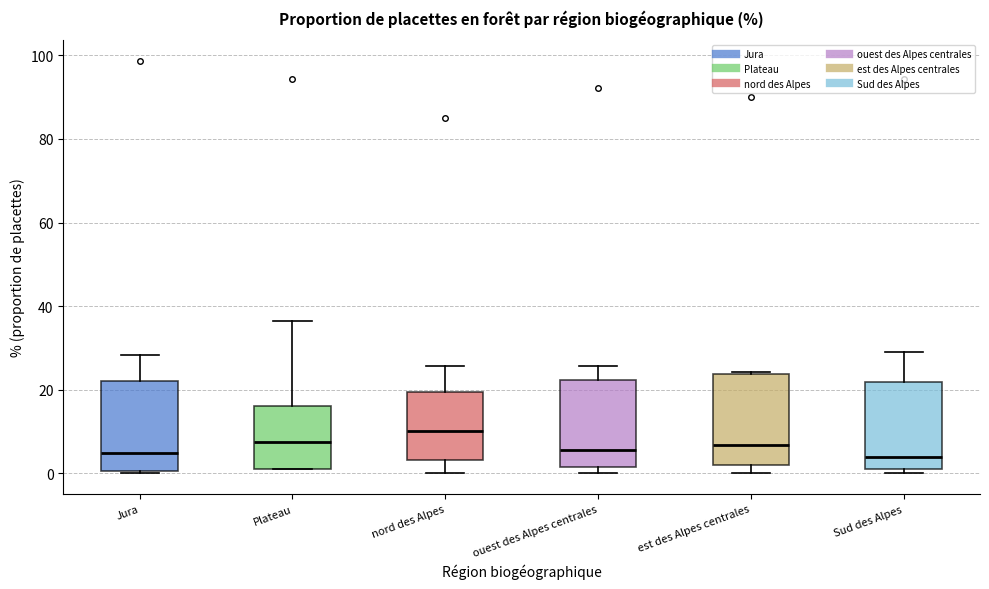

Reading left to right, read every box against the y-axis: the position of its median line, the range the box covers, and the ends of its whiskers. The values are not printed on the chart, so give them approximately, as read against the axis.

Jura: median 4, box 0 to 22, whiskers 0 to 28
Plateau: median 8, box 2 to 16, whiskers 0 to 36
nord des Alpes: median 10, box 4 to 20, whiskers 0 to 26
ouest des Alpes centrales: median 6, box 2 to 22, whiskers 0 to 26
est des Alpes centrales: median 6, box 2 to 24, whiskers 0 to 24
Sud des Alpes: median 4, box 2 to 22, whiskers 0 to 30